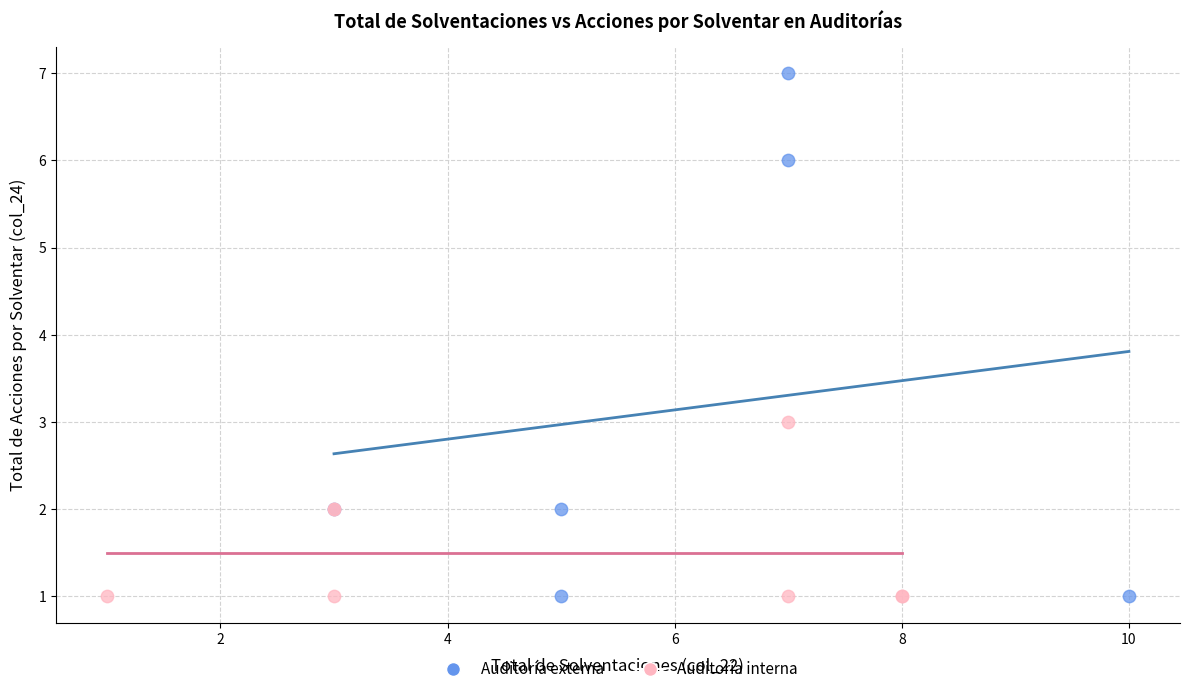

Which series contains the highest Y value?

Auditoría externa